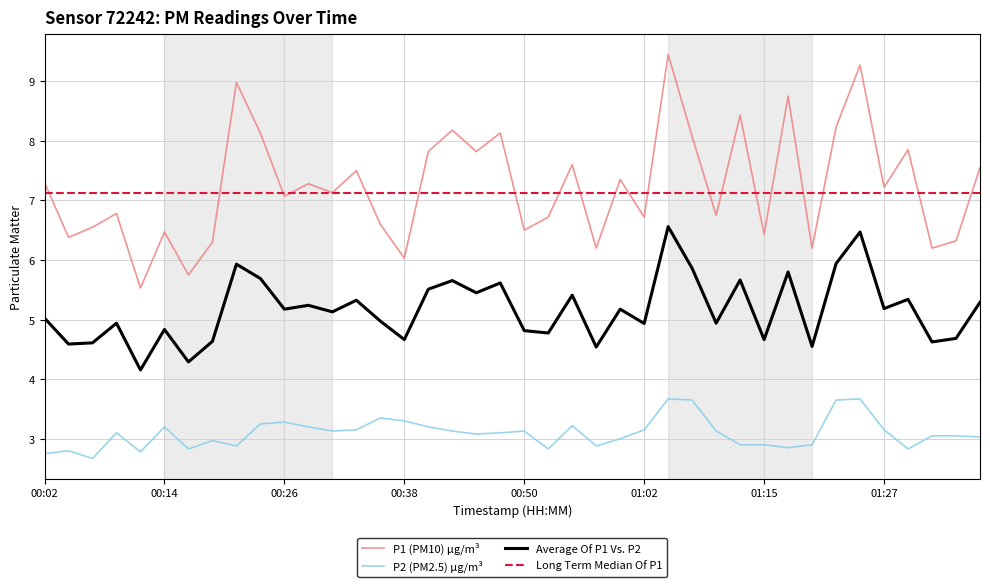

The value of P1 (PM10) µg/m³ at 00:50 is 8.7. True or false?

False